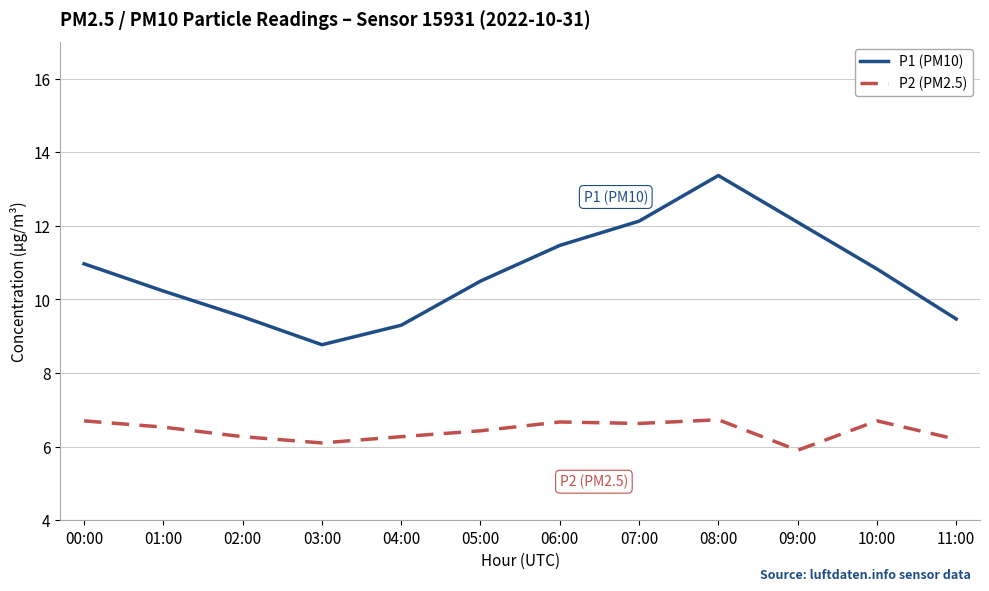

What is the sum of all P2 (PM2.5) values?

77.1